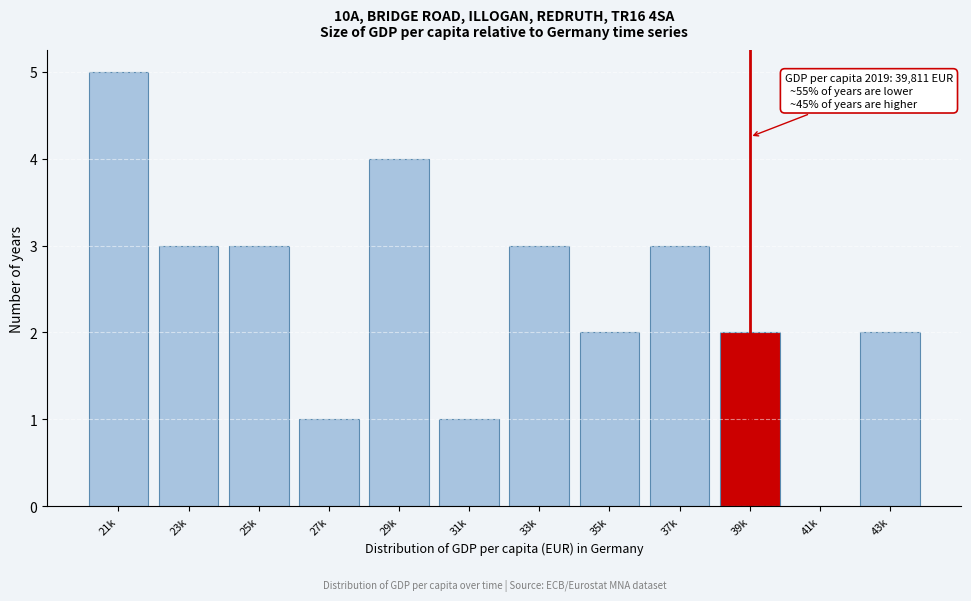

Reading right to left, transcribe all the data shown in this chart.

43k=2	41k=0	39k=2	37k=3	35k=2	33k=3	31k=1	29k=4	27k=1	25k=3	23k=3	21k=5